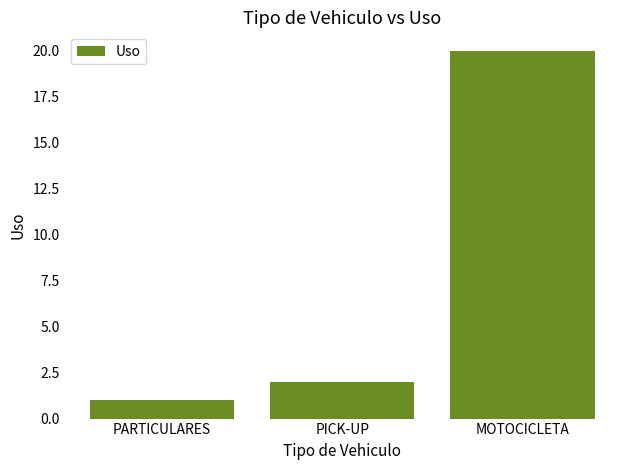

What is the sum of the values at PICK-UP and PARTICULARES?

3